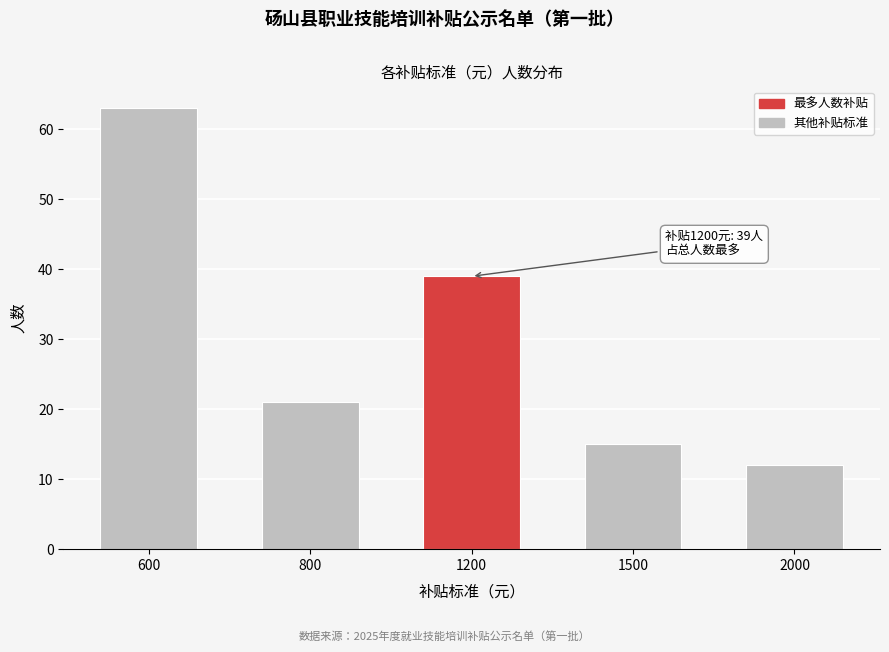

Reading left to right, extract all data points from this chart.

63	21	39	15	12